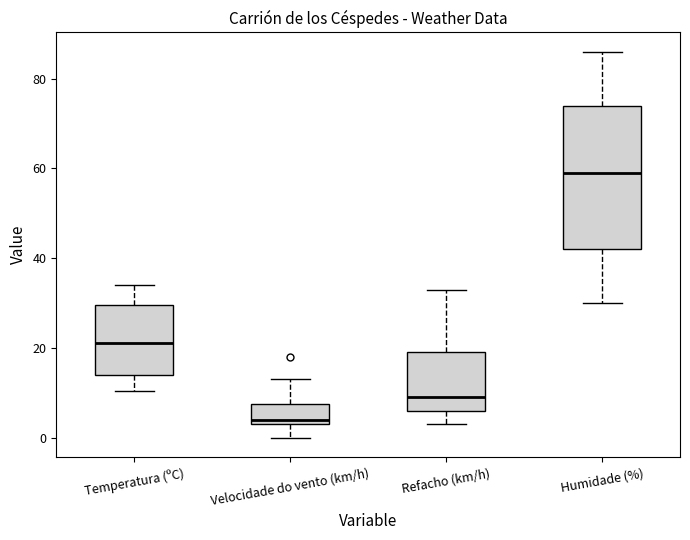

Where is the lower edge of the box for Humidade (%) on the y-axis? The values are not printed on the chart, so give them approximately, as read against the axis.

42